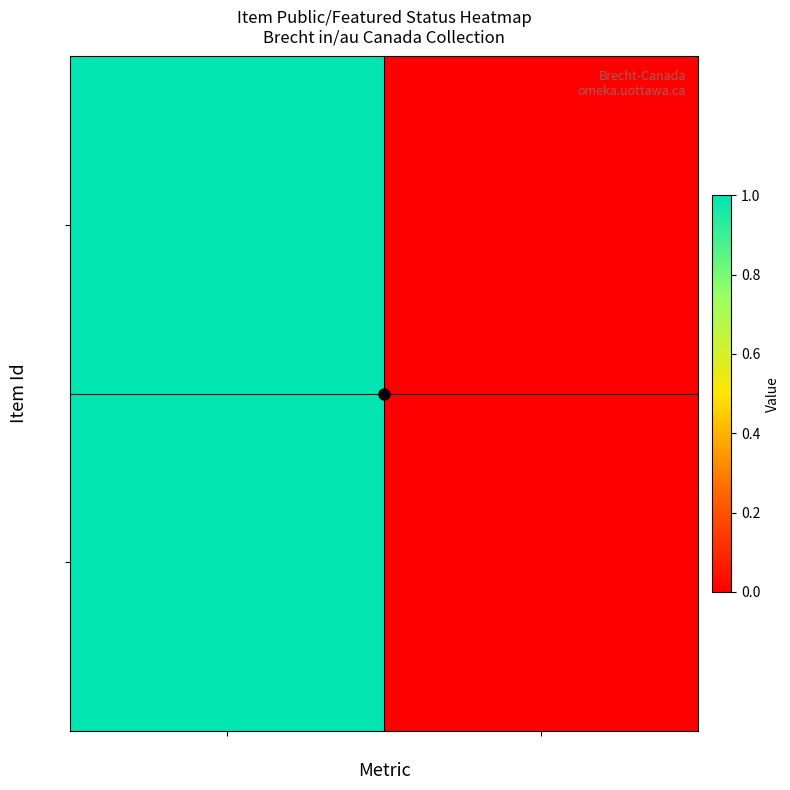

Which series has the widest spread of values?

380